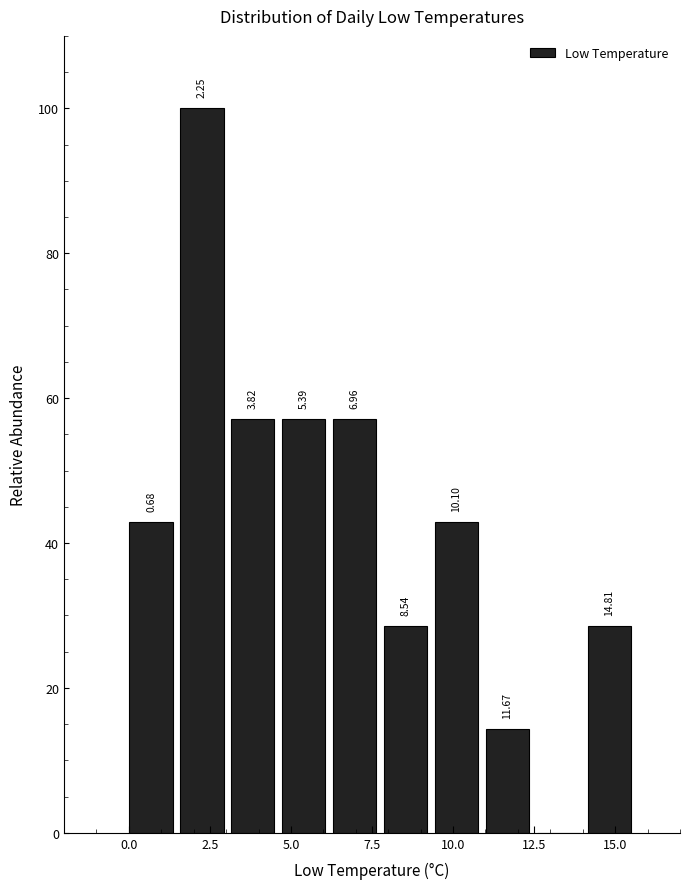

Read against the x-axis, roughly where is the centre of the tallest bar?

2.5